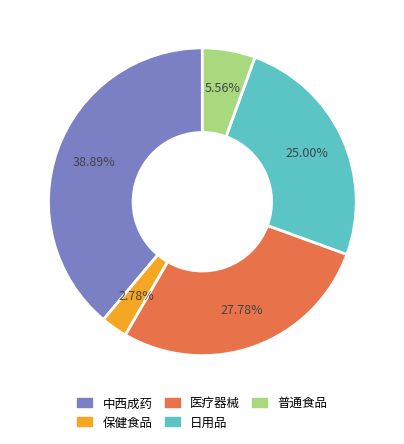

Which category has the biggest portion of the pie?

中西成药